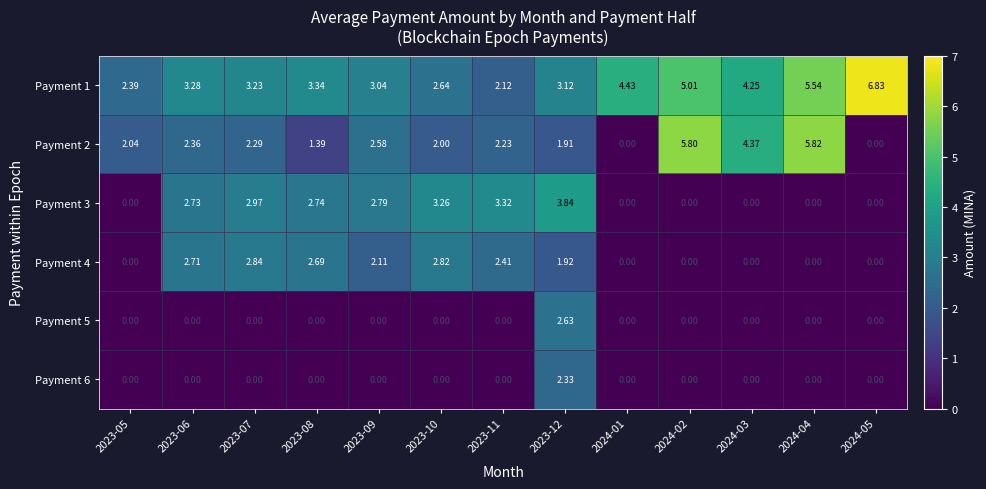

Is the value of Payment 2 at 2024-04 greater than the value of Payment 6 at 2023-10?

Yes